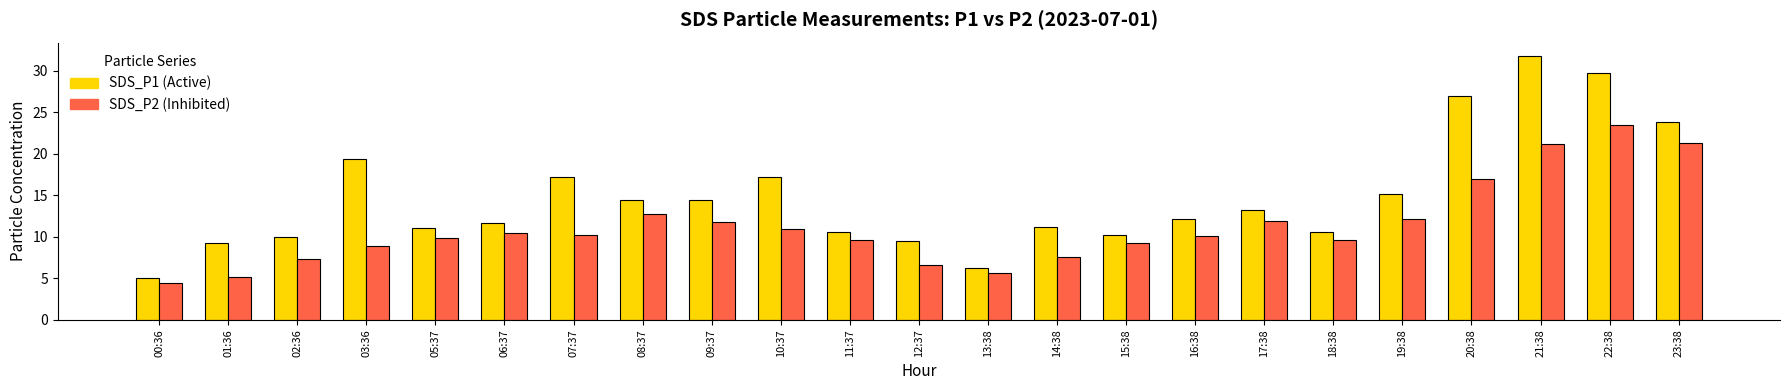

How many distinct data groups are displayed?

2